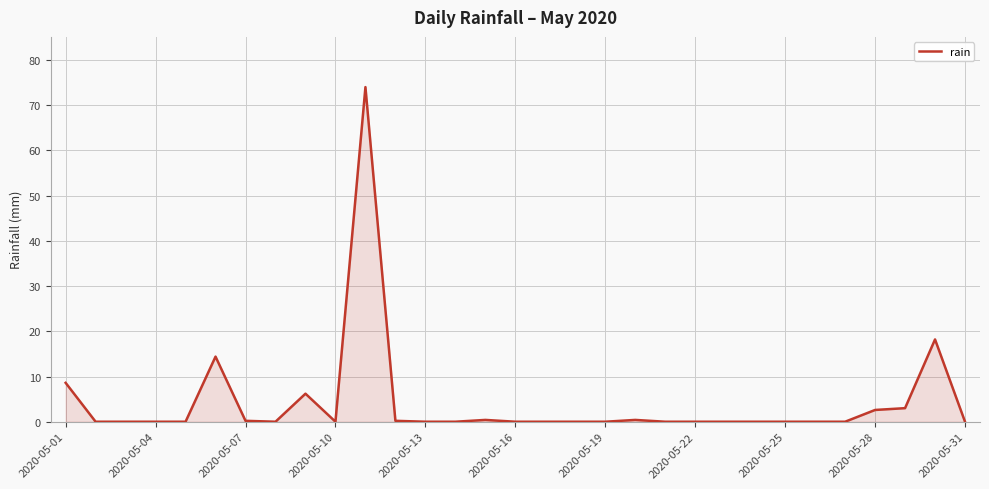

How many lines are shown in the chart?

1